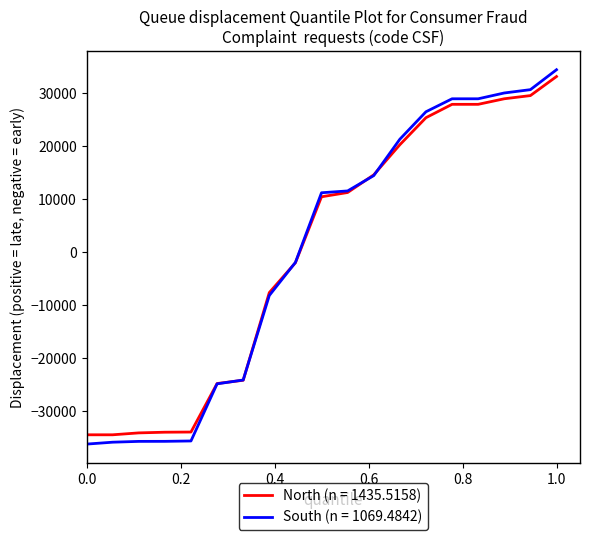

What is the lowest value of the North (n = 1435.5158) series?

-34492.7